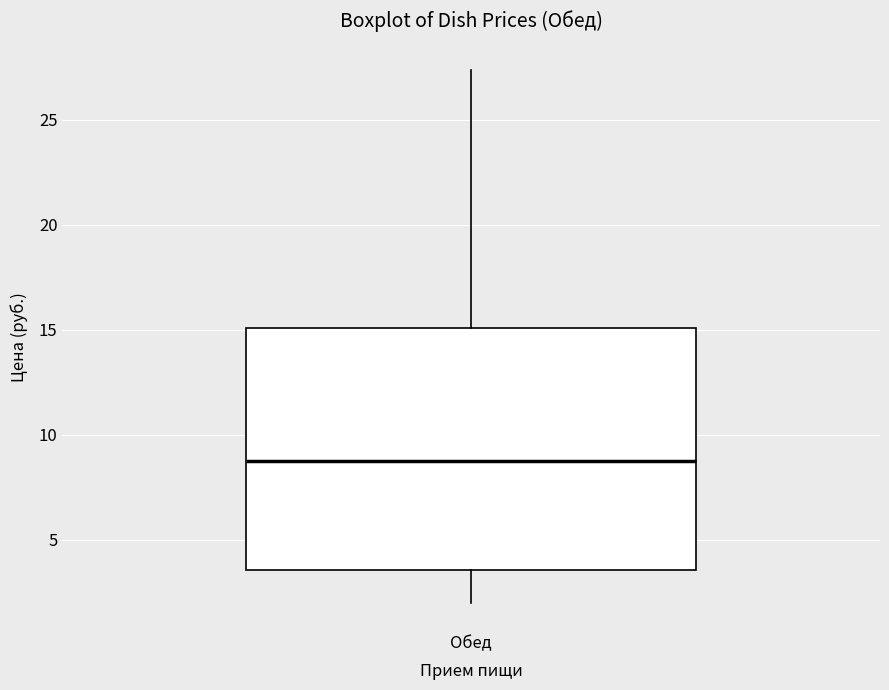

Read this box plot against the y-axis: the position of the median line, the range covered by the box, and the ends of both whiskers. The values are not printed on the chart, so give them approximately, as read against the axis.

median 8.5, box 3.5 to 15.0, whiskers 2.0 to 27.5